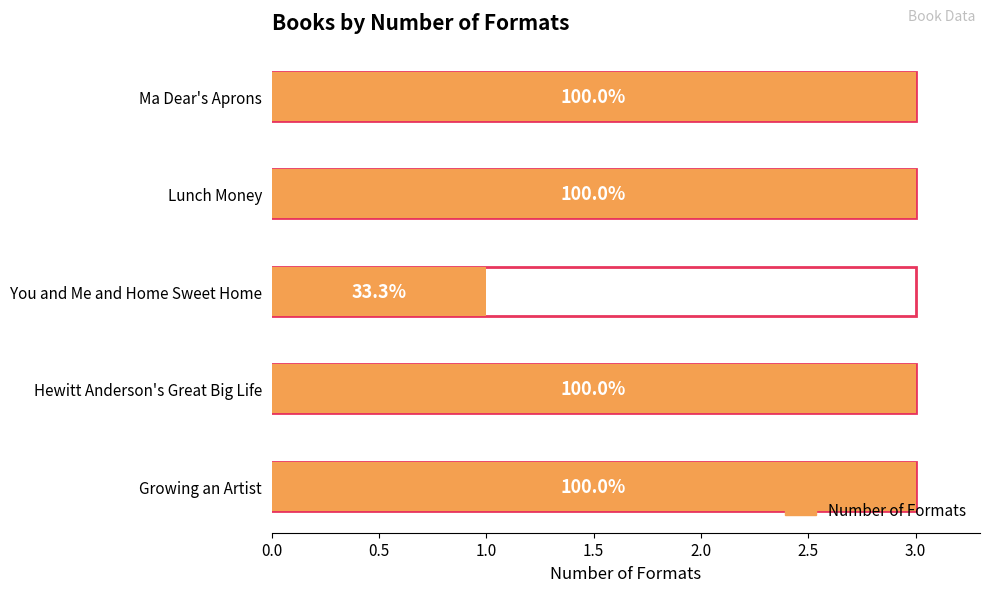

List the labels in order of value, largest first.

Growing an Artist, Hewitt Anderson's Great Big Life, Lunch Money, Ma Dear's Aprons, You and Me and Home Sweet Home